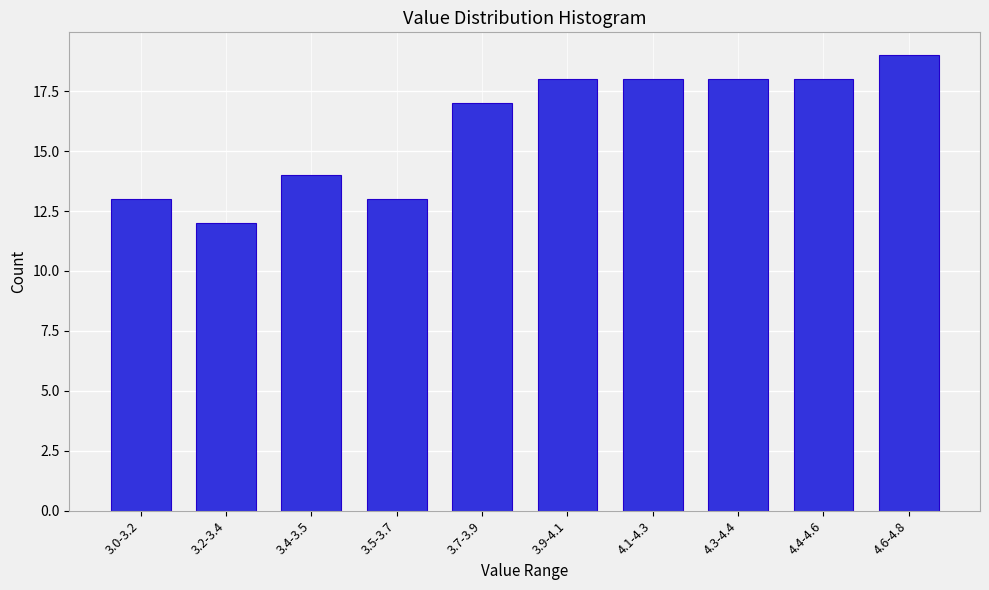

Reading left to right, what are all the values shown in this chart?

13	12	14	13	17	18	18	18	18	19